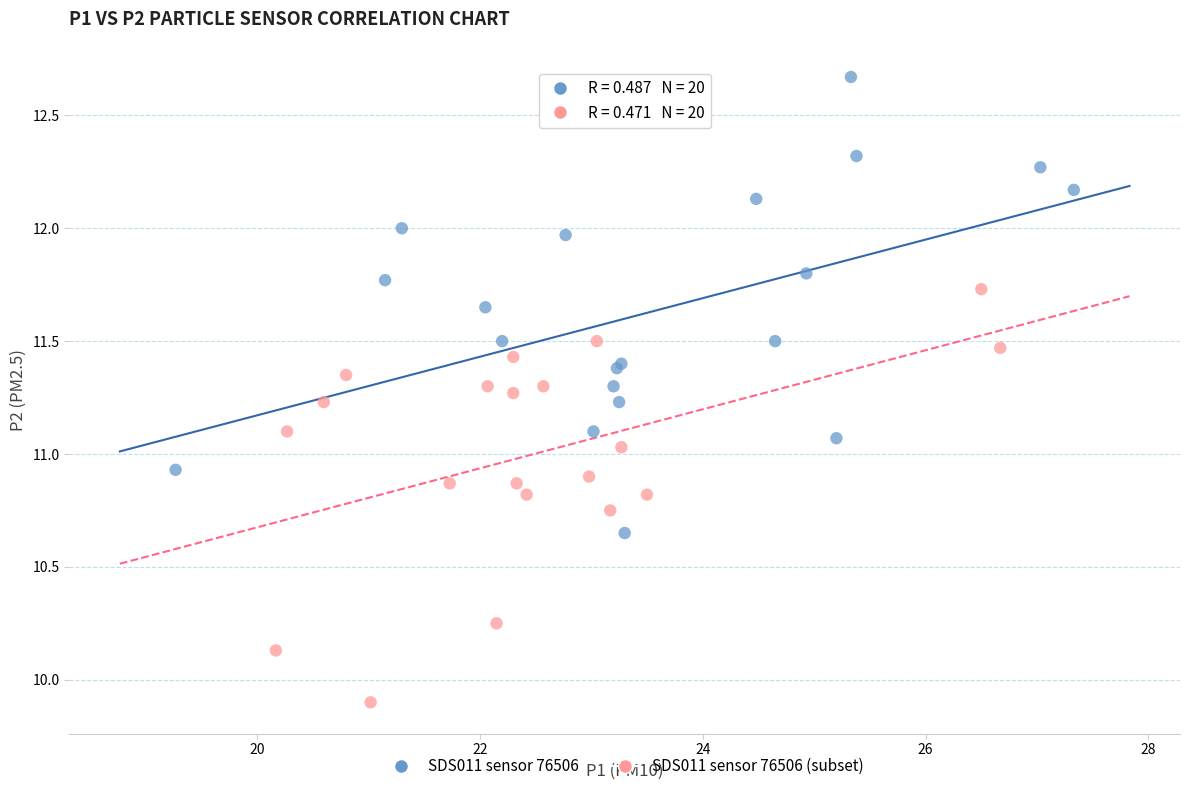

Which series has the widest spread of Y values?

SDS011 sensor 76506